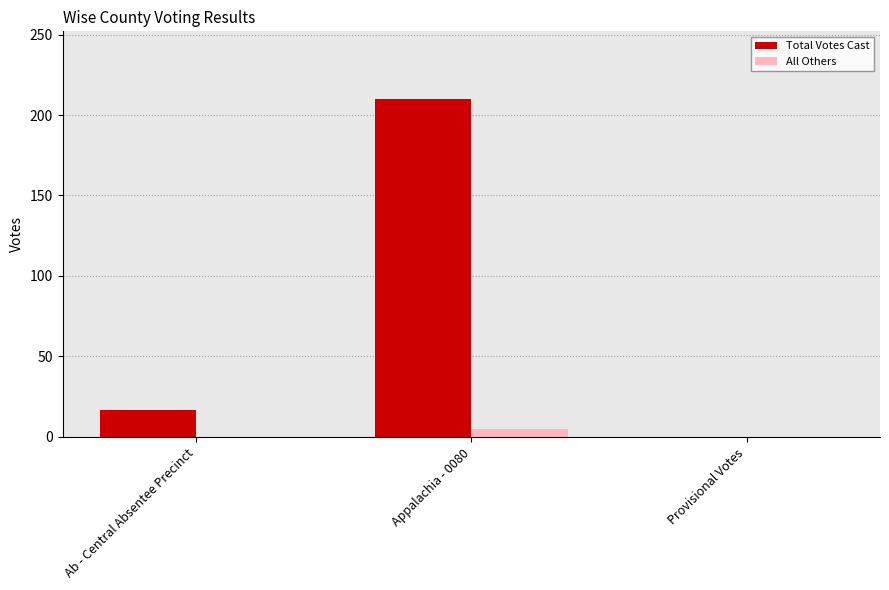

Count the number of categories in the chart.

3